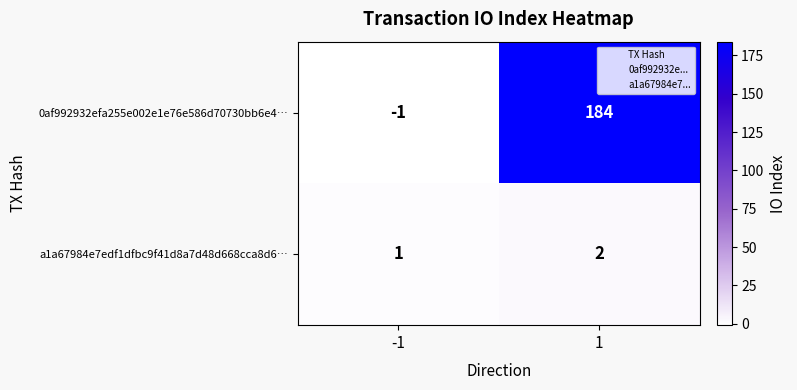

Rank the series at 1 from highest to lowest value.

0af992932efa255e002e1e76e586d70730bb6e4…, a1a67984e7edf1dfbc9f41d8a7d48d668cca8d6…